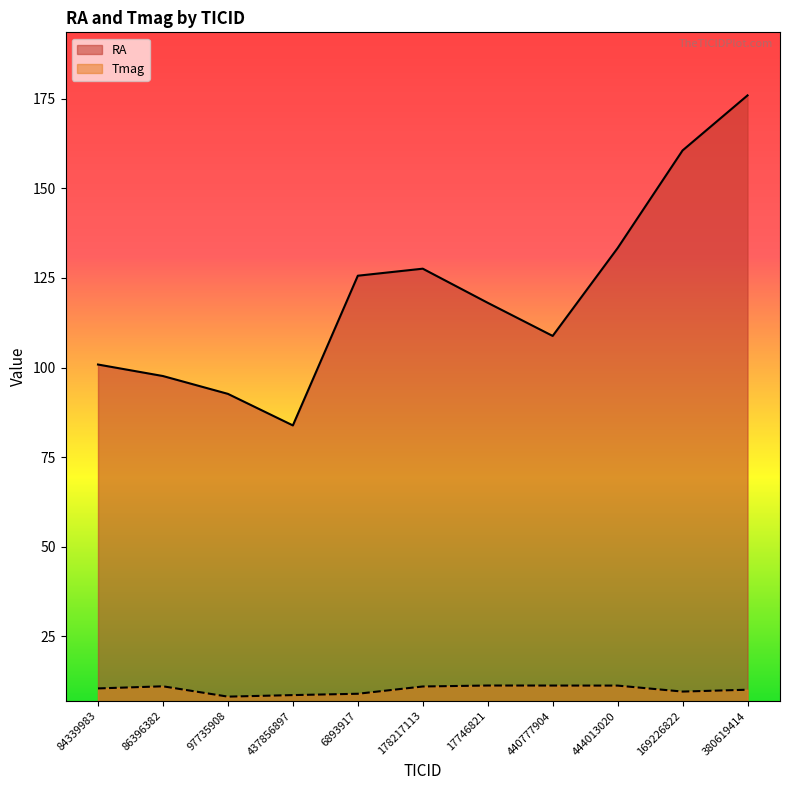

True or false: Tmag and RA cross at least once.

False